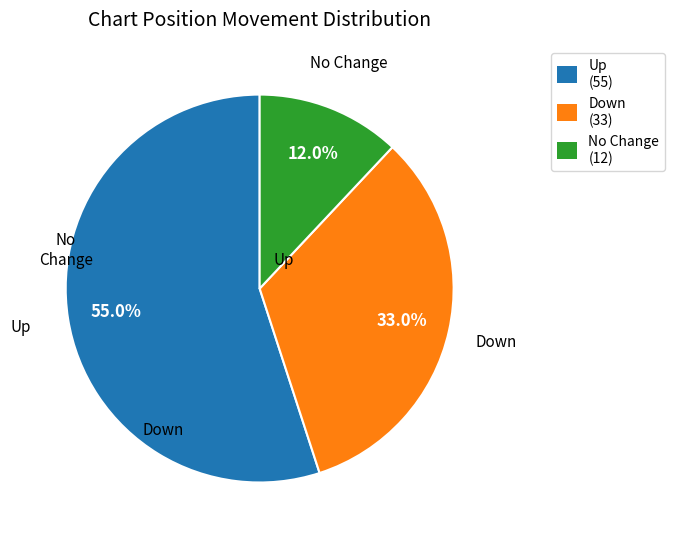

Between Up (55) and No Change (12), which is larger?

Up (55)